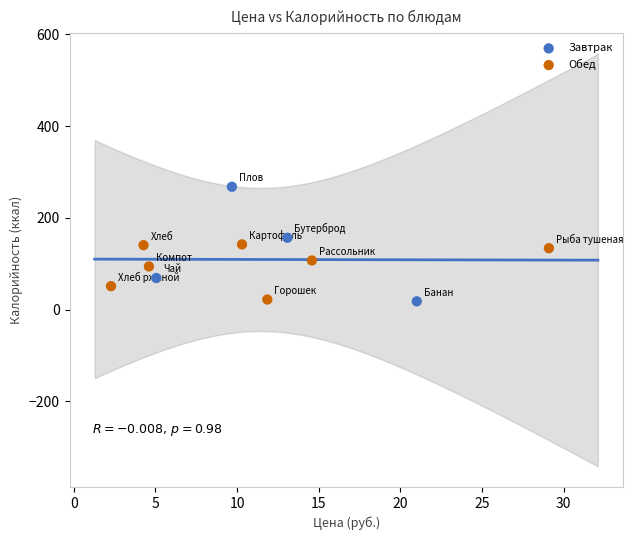

Which series reaches the maximum Y coordinate?

Завтрак